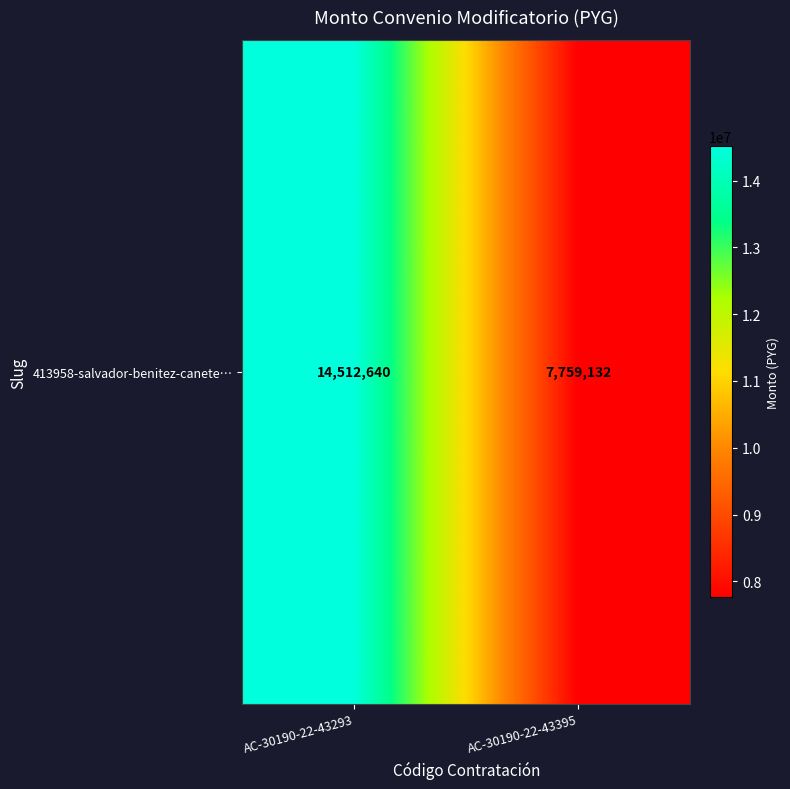

What is the maximum value shown in the chart?

14512640